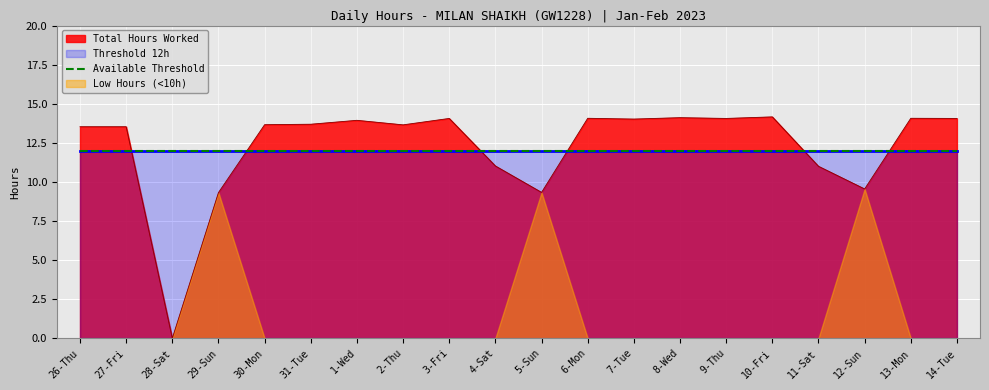

True or false: Total Hours Worked has a value of 13.5 at 26-Thu.

True